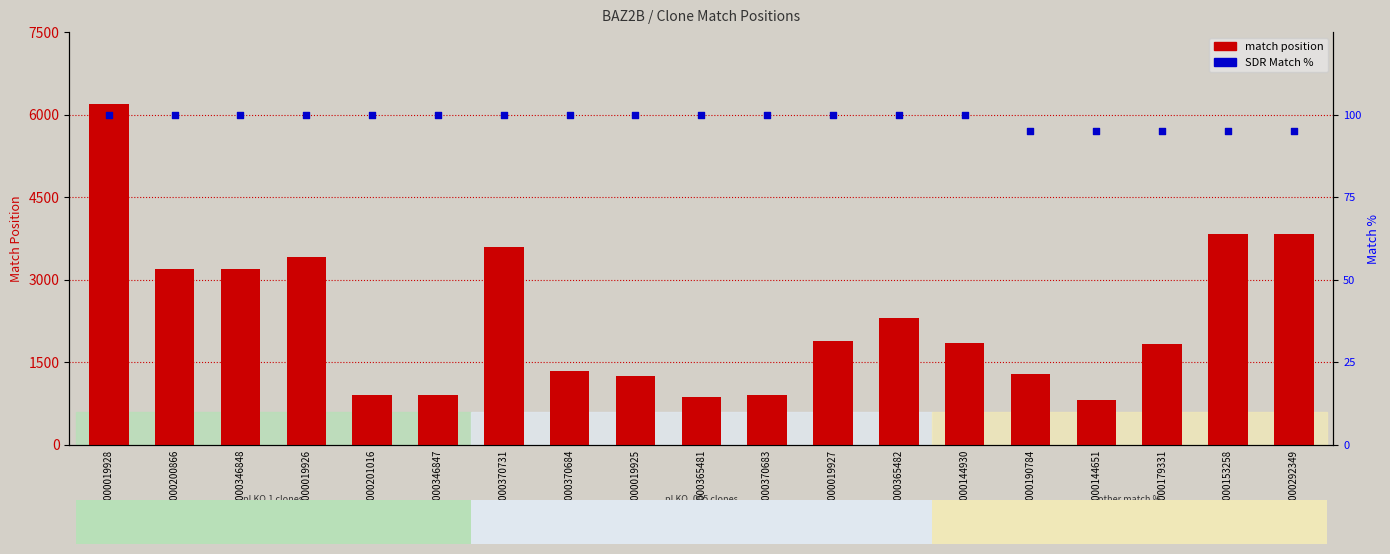

At how many categories does at least one series exceed 5562?

1